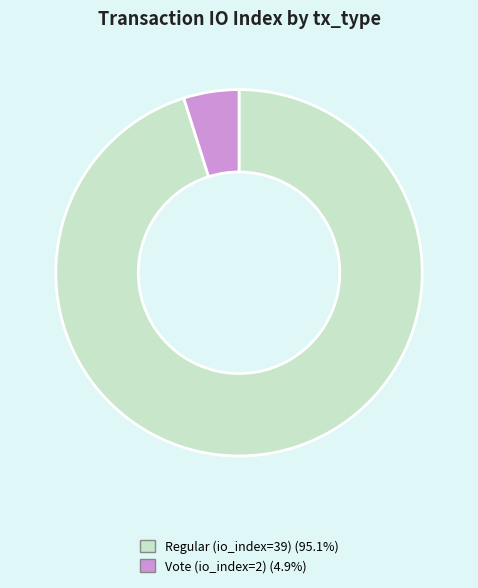

Which category has the biggest portion of the pie?

Regular (io_index=39)